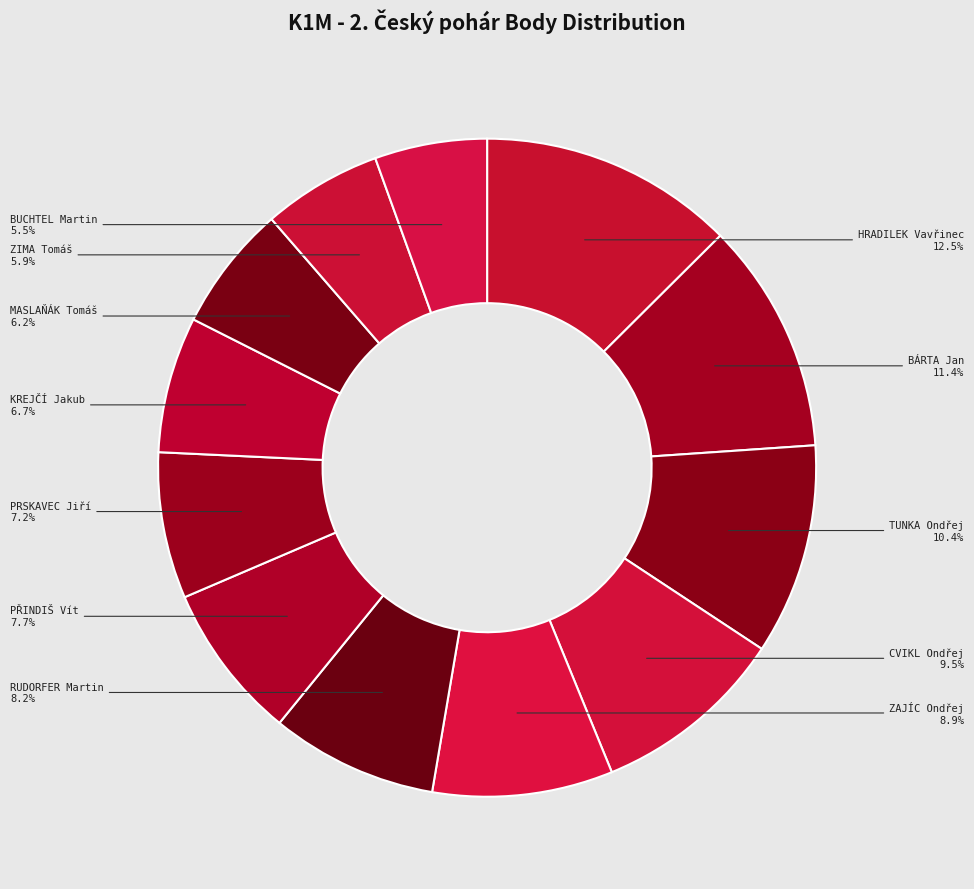

Is BÁRTA Jan the majority of the pie?

No